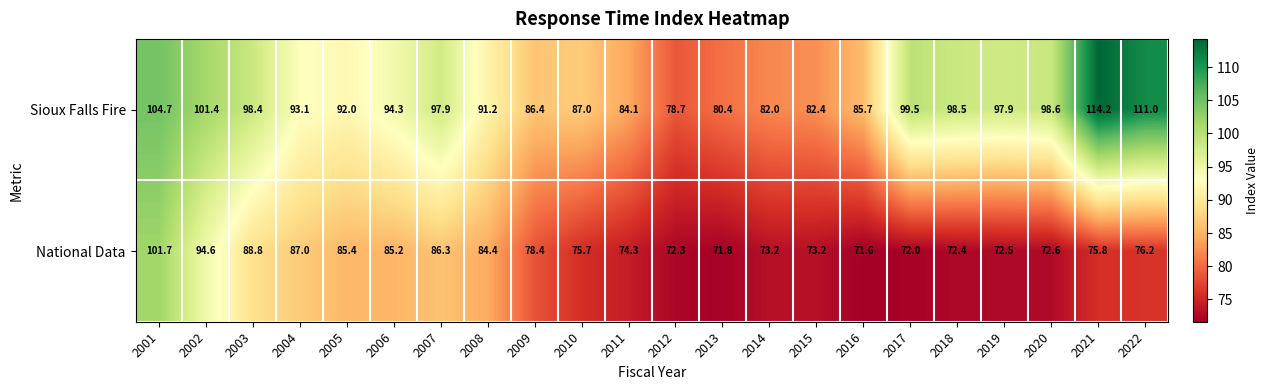

What is the difference between the National Data values at 2006 and 2017?

13.2